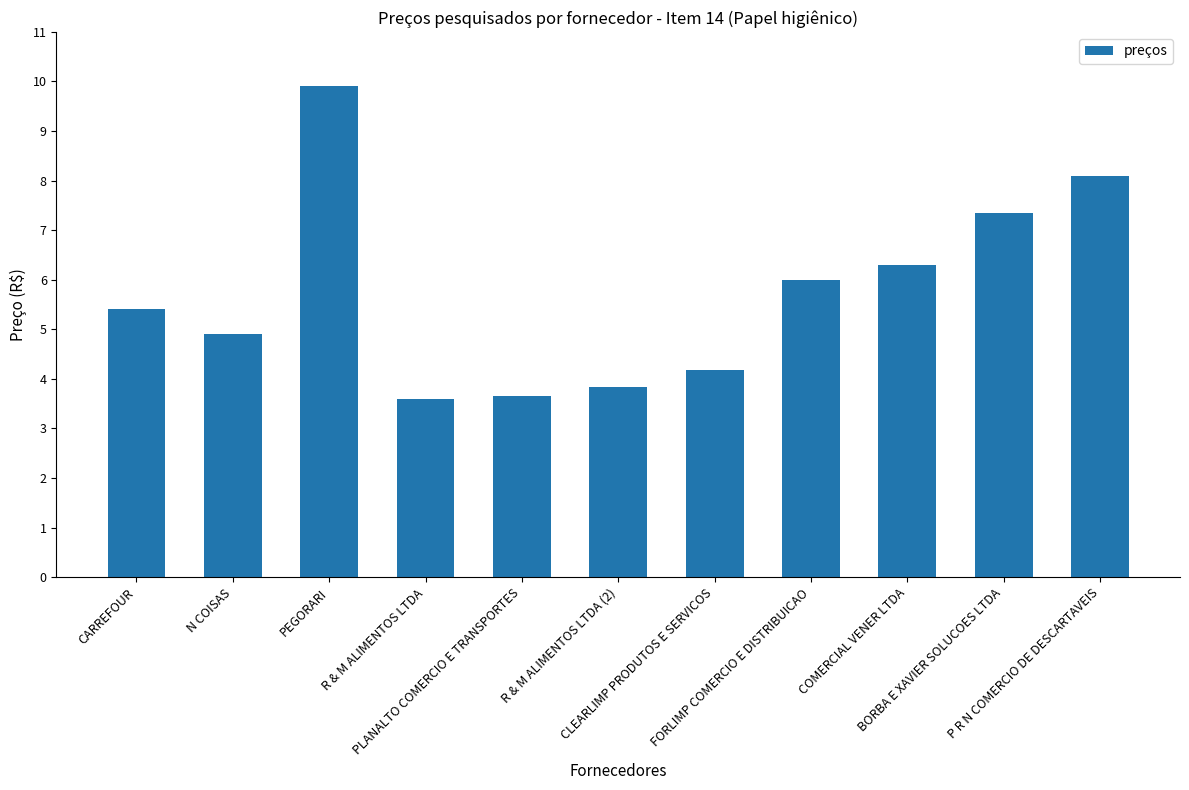

What is the change in value from FORLIMP COMERCIO E DISTRIBUICAO to COMERCIAL VENER LTDA?

+0.3